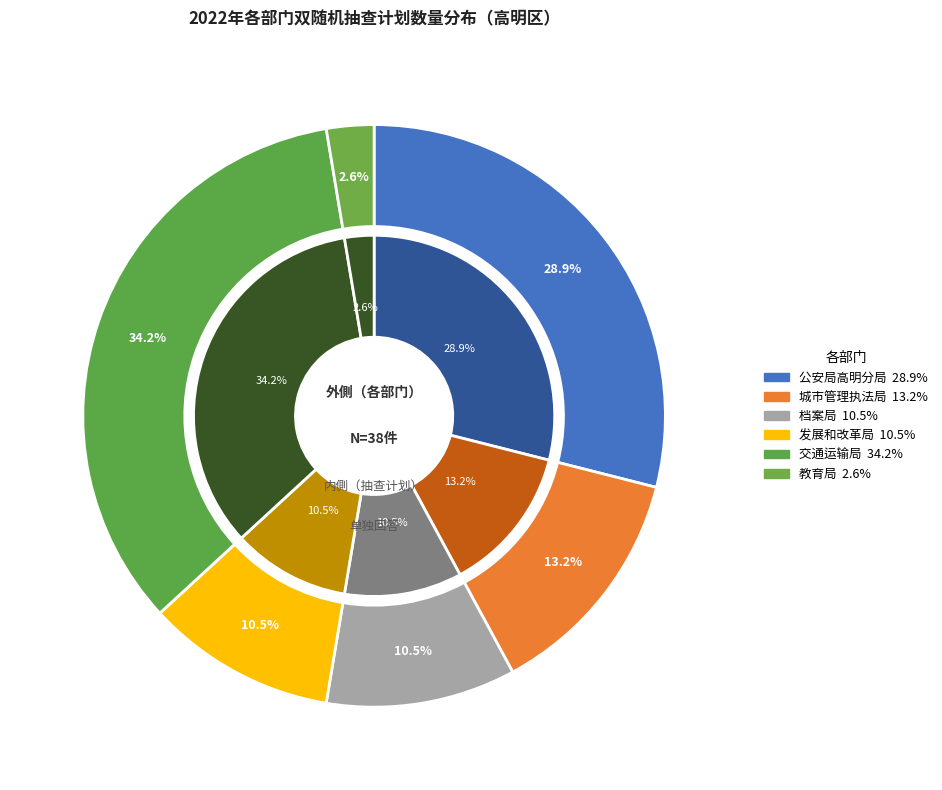

What is the total percentage of 佛山市高明区档案局 and 佛山市高明区发展和改革局?

21.1%